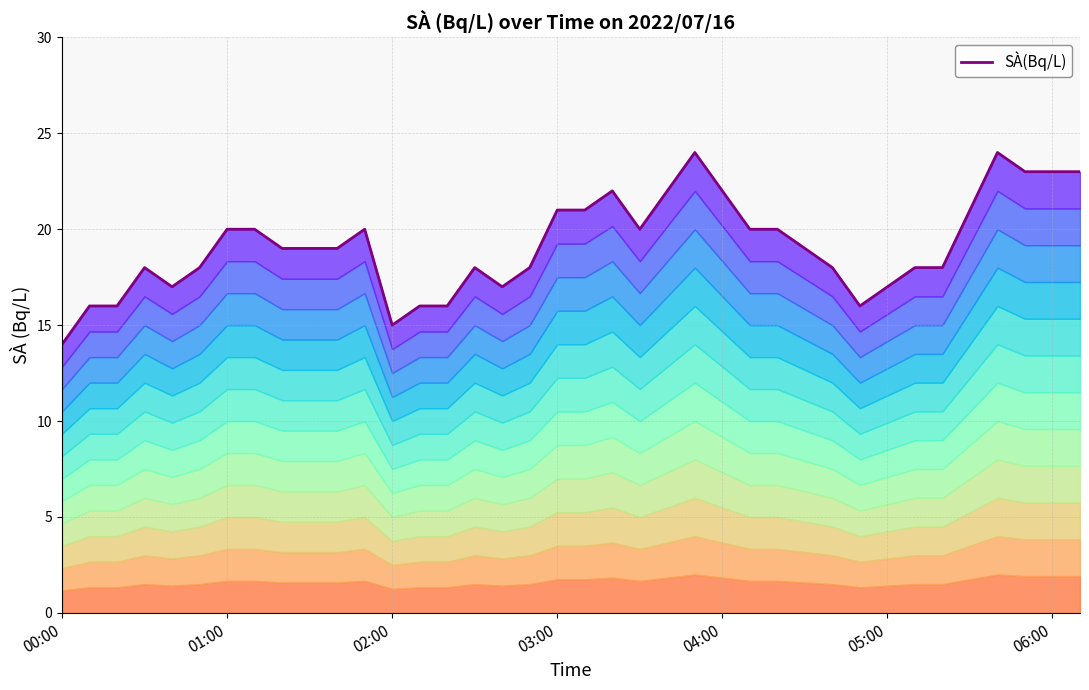

What is the ratio of the value at 36 to the value at 16?

1.4